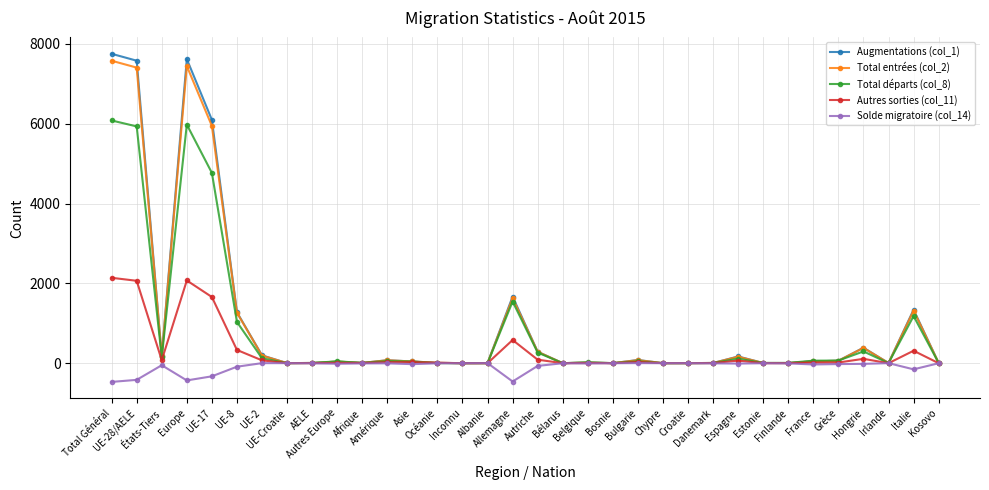

What is the difference between the maximum and minimum values in the Augmentations (col_1) series?

7754